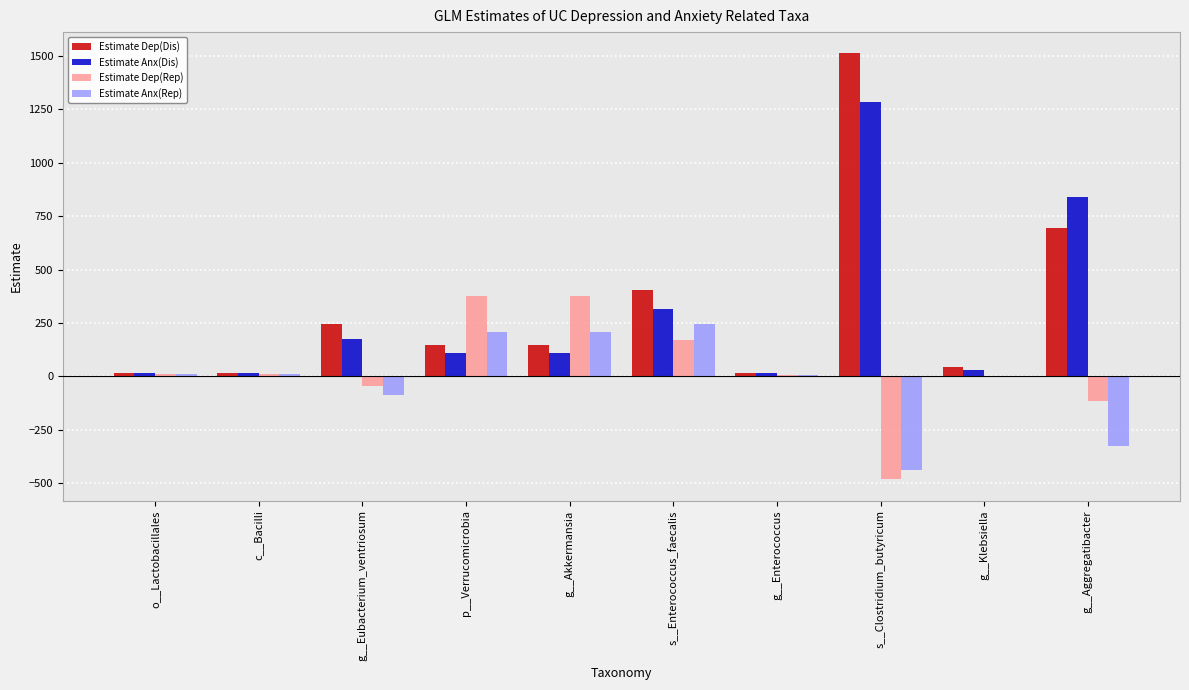

The Estimate Anx(Dis) series shows 176.3 at g__Eubacterium_ventriosum. True or false?

True